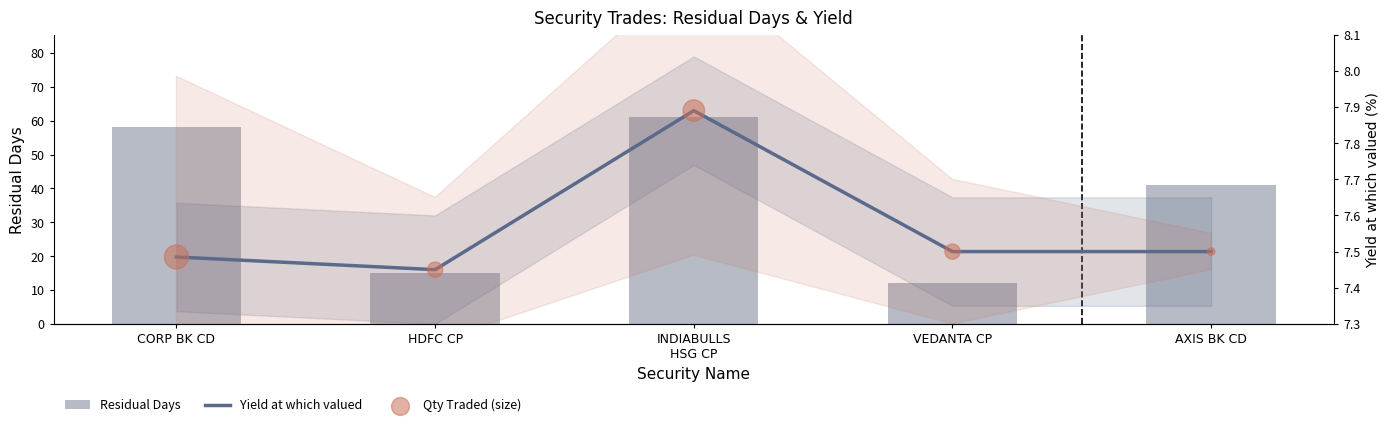

What is the total value across all series at AXIS BK CD?

56.0